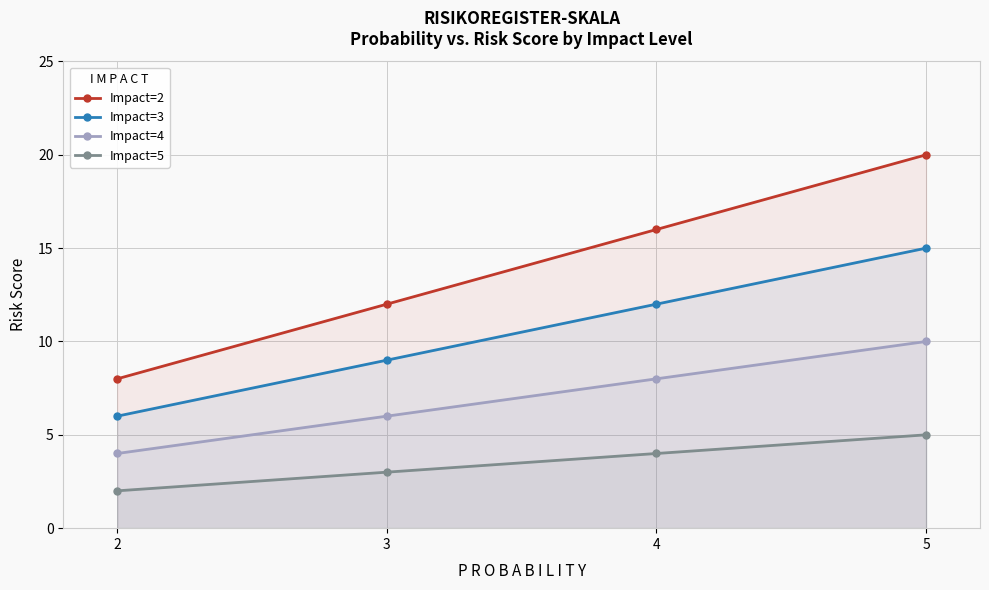

Reading left to right, what are all the values shown in this chart?

Impact=2: 8	12	16	20
Impact=3: 6	9	12	15
Impact=4: 4	6	8	10
Impact=5: 2	3	4	5